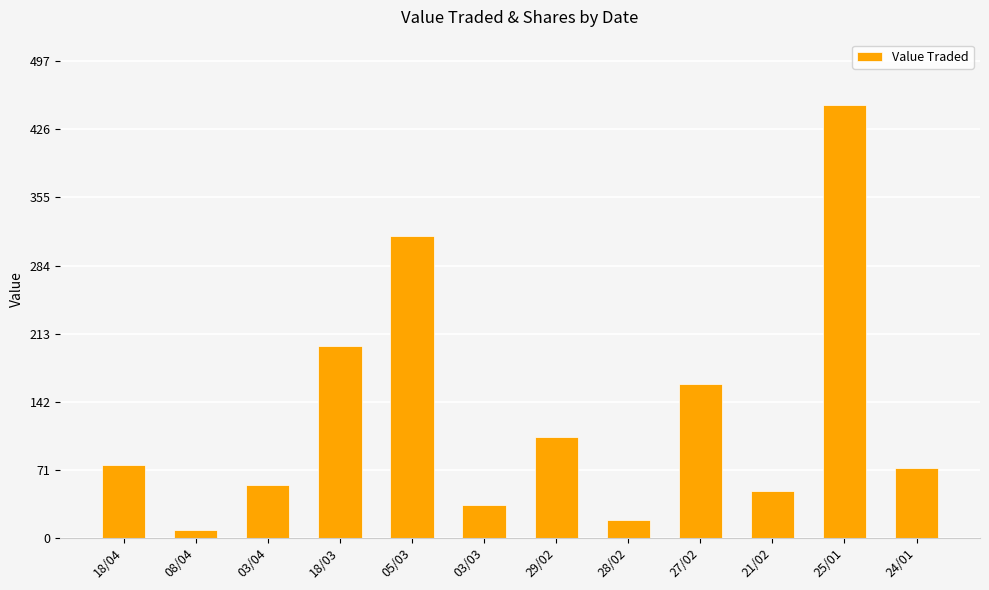

Where is the data nearest to the value 230?

18/03